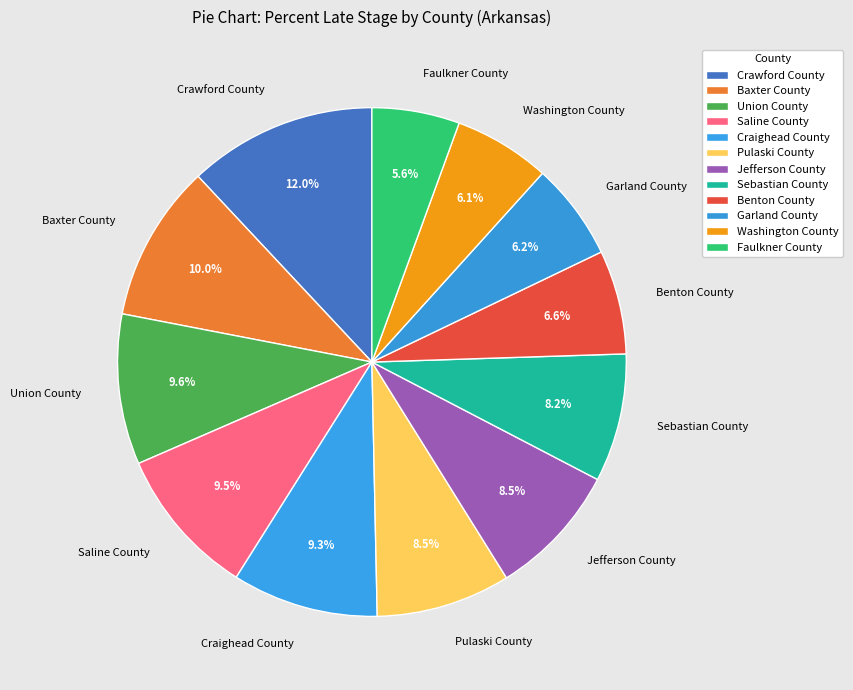

What is the ratio of the value at Craighead County to the value at Garland County?

1.5